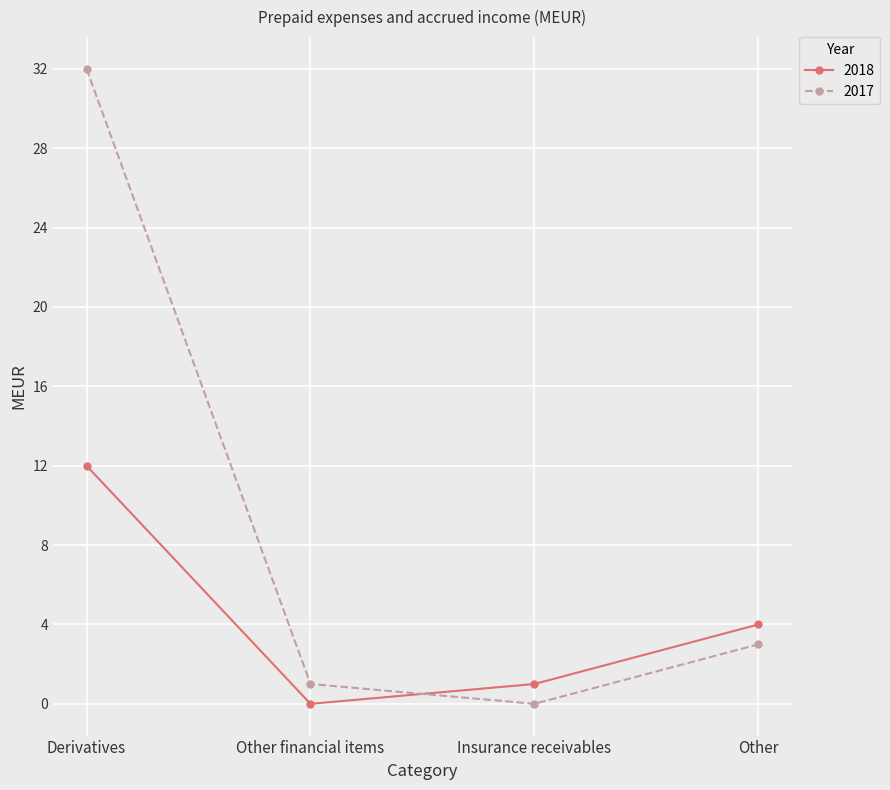

Does the chart display data point markers on the line(s)?

Yes